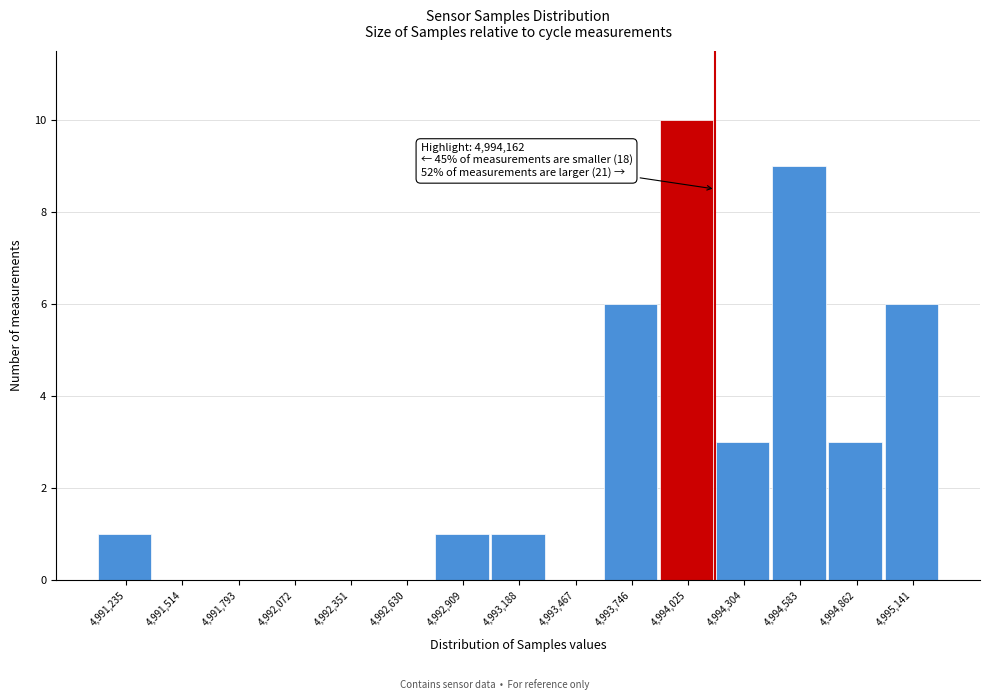

Over which range of the x-axis is the bar tallest?

4993900 to 4994150